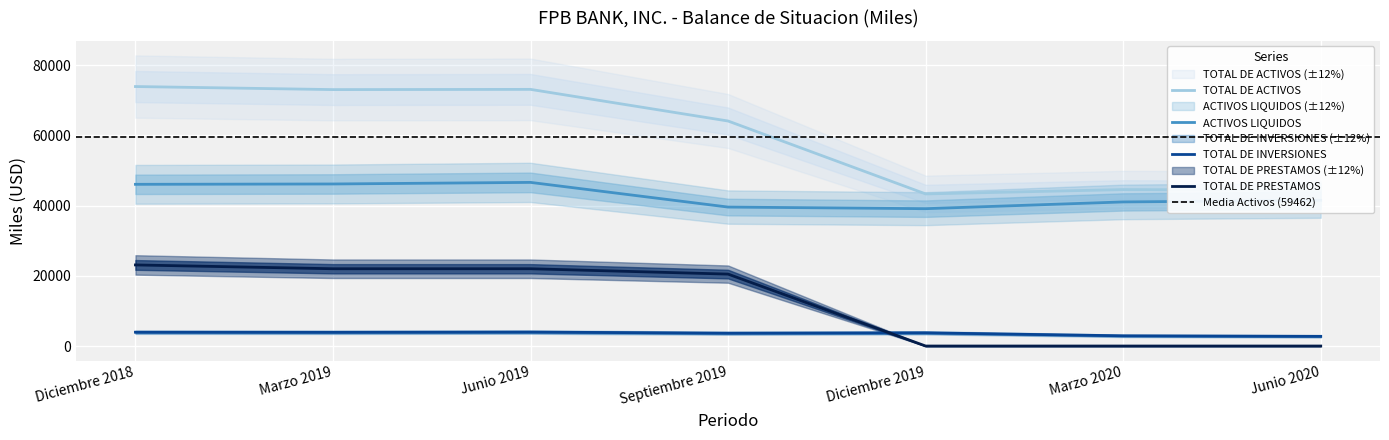

What is the label of the 2nd point from the left?

Marzo 2019